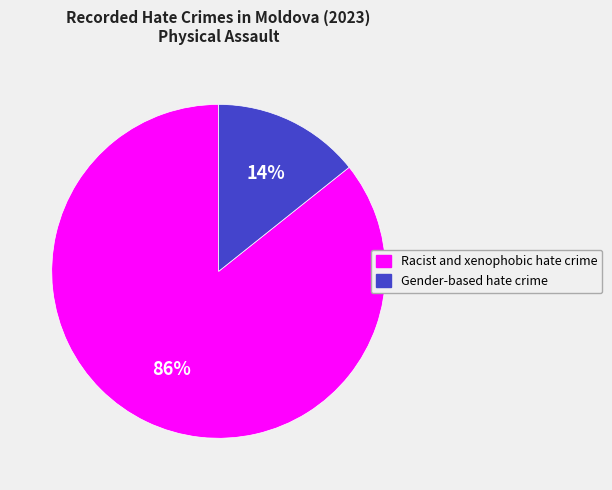

Approximately how many times larger is the value at Gender-based hate crime compared to Racist and xenophobic hate crime?

0.2